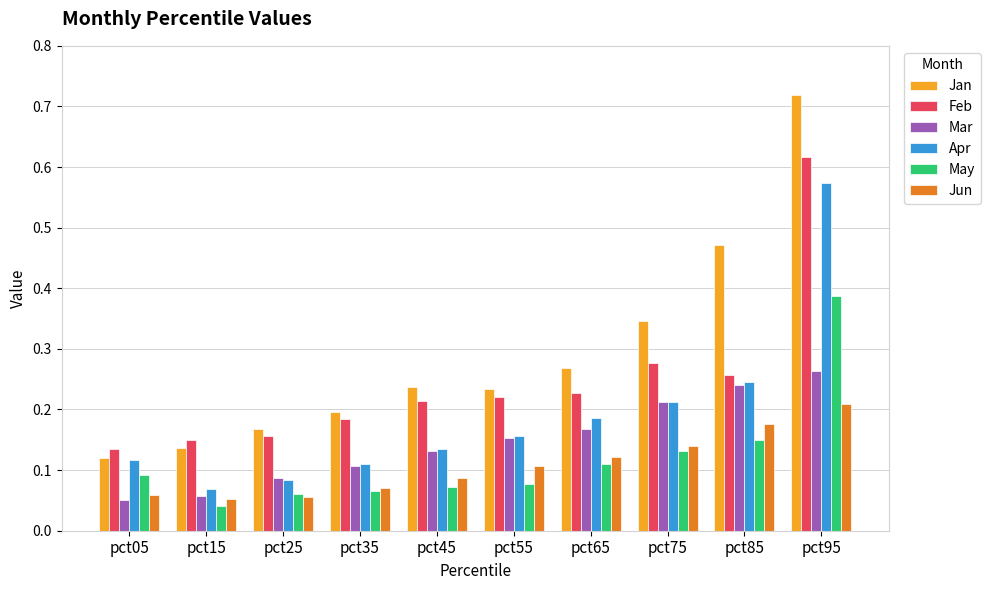

Count the number of data series in this chart.

6